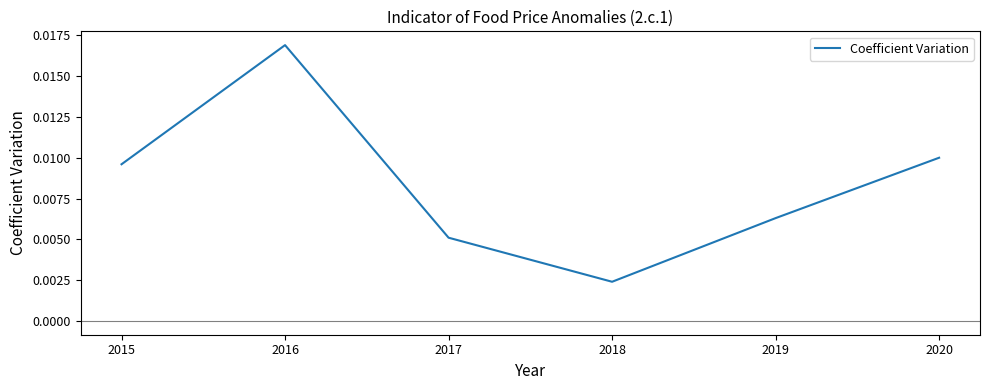

Rank the categories by value from lowest to highest.

2018, 2017, 2019, 2015, 2020, 2016